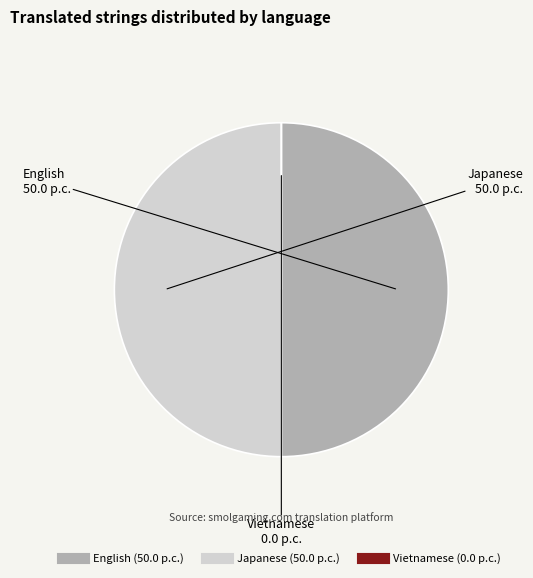

Is the sum of English and Japanese greater than half?

Yes